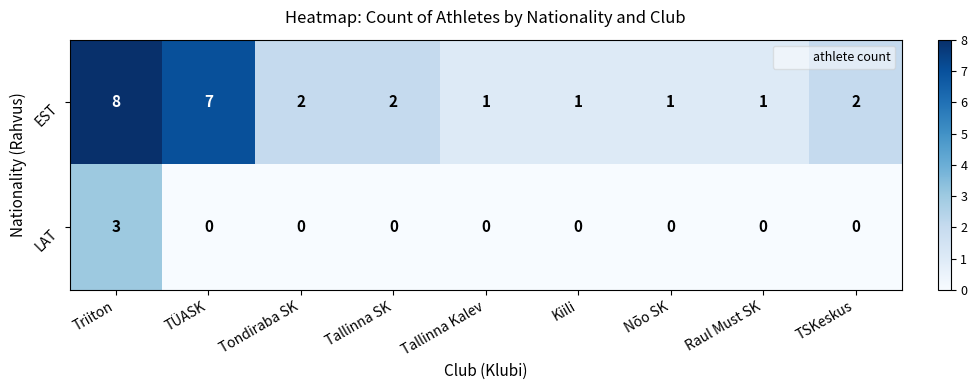

Which series changed the most between TÜASK and Tallinna Kalev?

EST